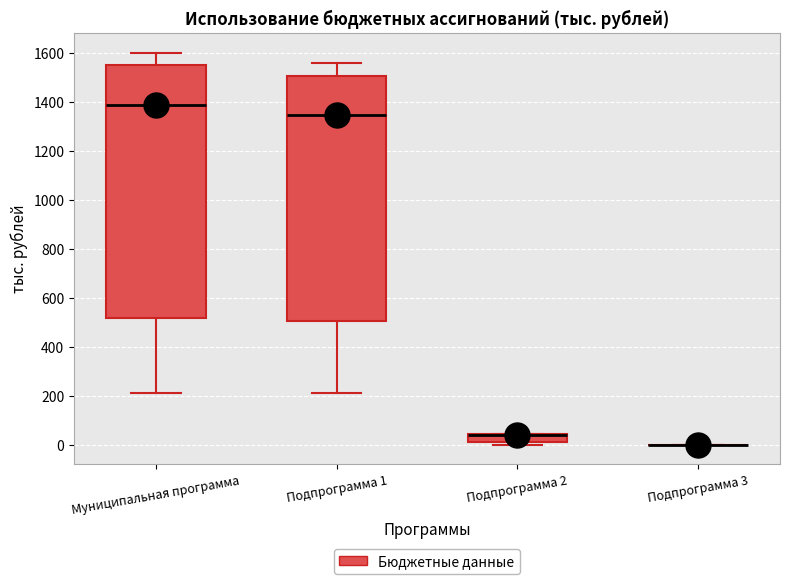

Reading left to right, read every box against the y-axis: the position of its median line, the range the box covers, and the ends of its whiskers. The values are not printed on the chart, so give them approximately, as read against the axis.

Муниципальная программа: median 1380, box 520 to 1540, whiskers 200 to 1600
Подпрограмма 1: median 1340, box 500 to 1500, whiskers 200 to 1560
Подпрограмма 2: median 40 (drawn on the box's upper edge), box 0 to 40, whiskers 0 (just below the box's lower edge) to 40
Подпрограмма 3: box collapsed to a line at 0, whiskers 0 to 0